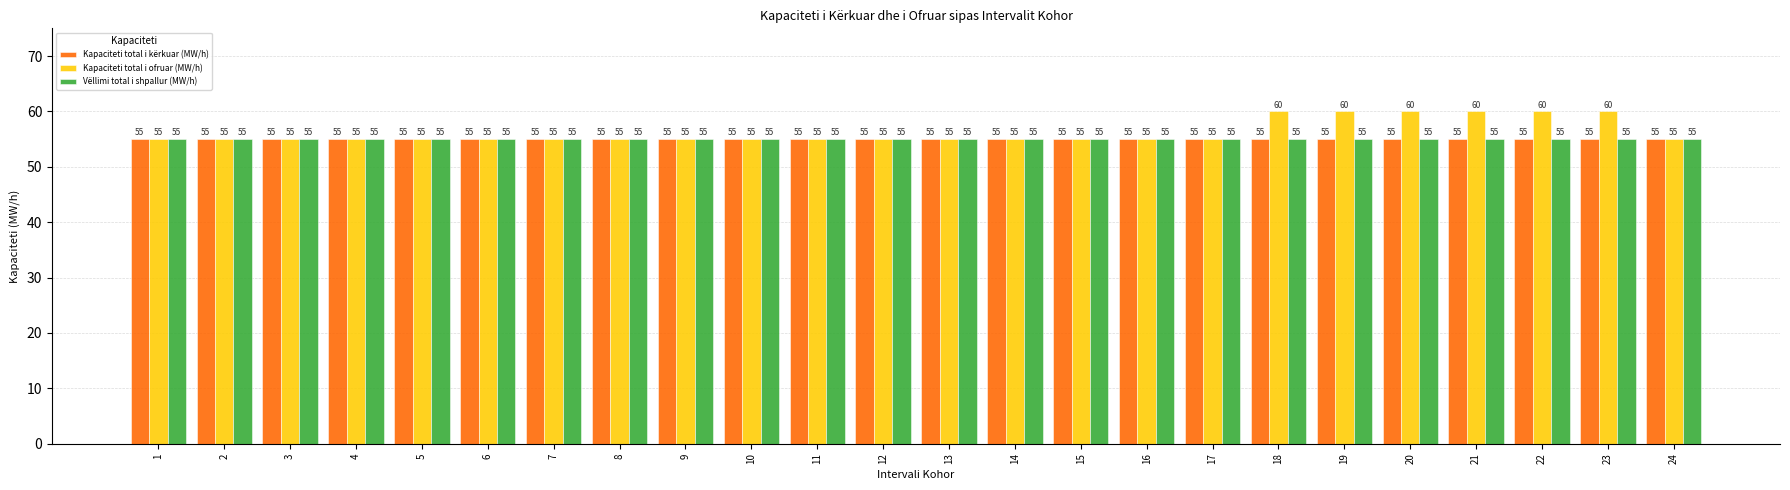

Reading left to right, list all the values displayed in this chart.

Kapaciteti total i kërkuar (MW/h): 1=55	2=55	3=55	4=55	5=55	6=55	7=55	8=55	9=55	10=55	11=55	12=55	13=55	14=55	15=55	16=55	17=55	18=55	19=55	20=55	21=55	22=55	23=55	24=55
Kapaciteti total i ofruar (MW/h): 1=55	2=55	3=55	4=55	5=55	6=55	7=55	8=55	9=55	10=55	11=55	12=55	13=55	14=55	15=55	16=55	17=55	18=60	19=60	20=60	21=60	22=60	23=60	24=55
Vëllimi total i shpallur (MW/h): 1=55	2=55	3=55	4=55	5=55	6=55	7=55	8=55	9=55	10=55	11=55	12=55	13=55	14=55	15=55	16=55	17=55	18=55	19=55	20=55	21=55	22=55	23=55	24=55